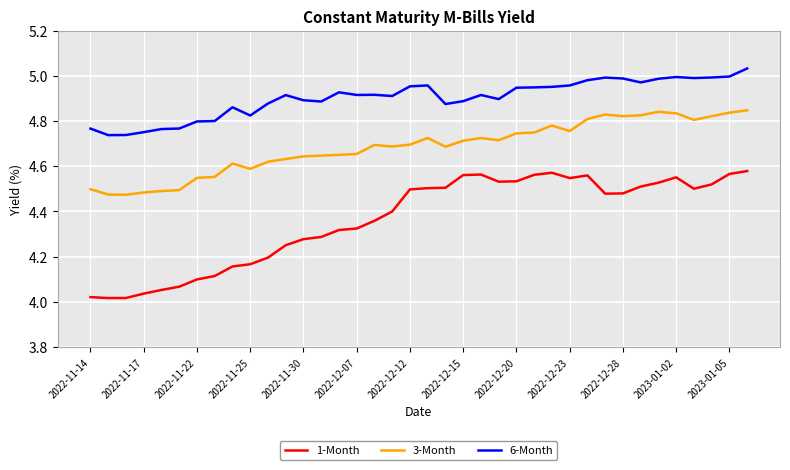

What is the difference between the maximum and minimum values in the 3-Month series?

0.4